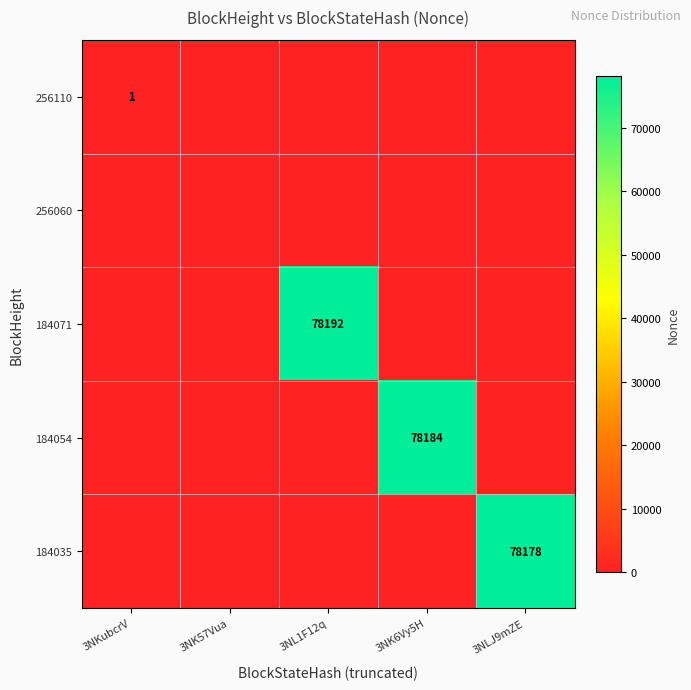

The value of 184054 at 3NK6Vy5H is 78184. True or false?

True